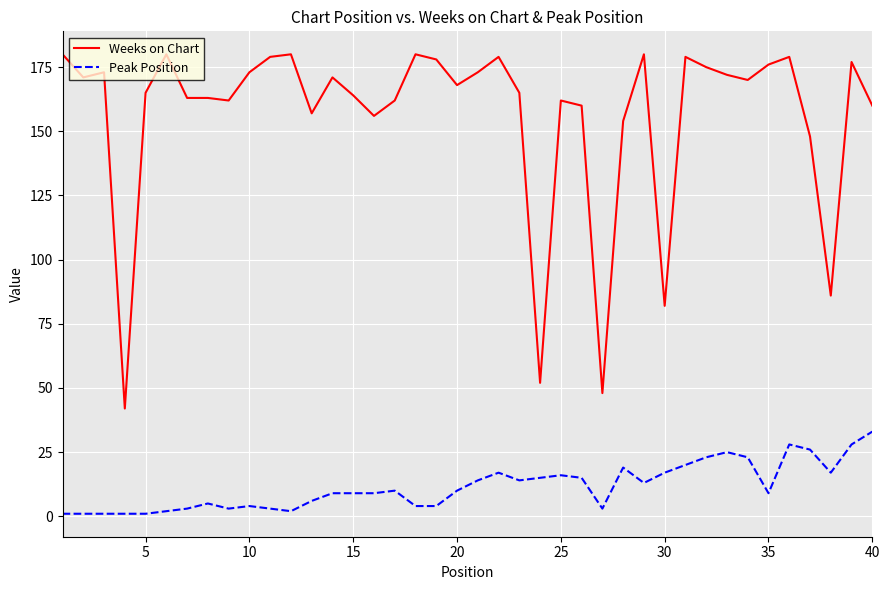

What is the lowest value of the Weeks on Chart series?

42